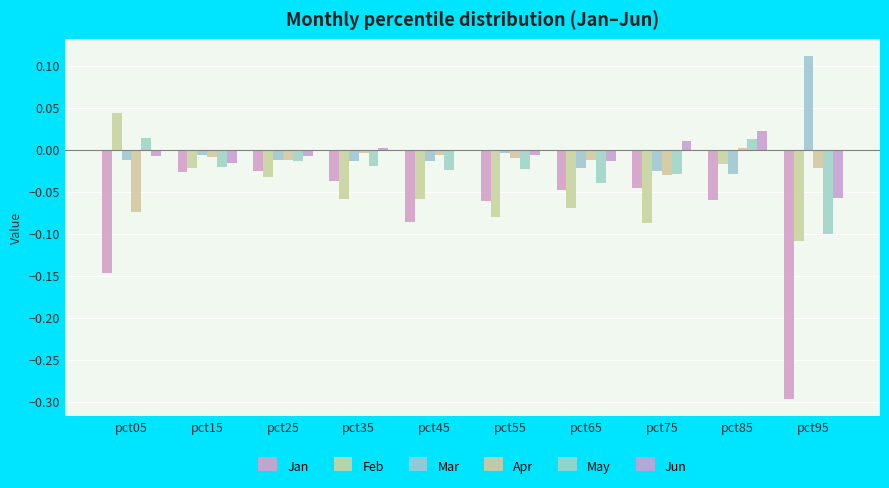

Rank the series by their maximum value, from highest to lowest.

Mar, Feb, Jun, May, Apr, Jan